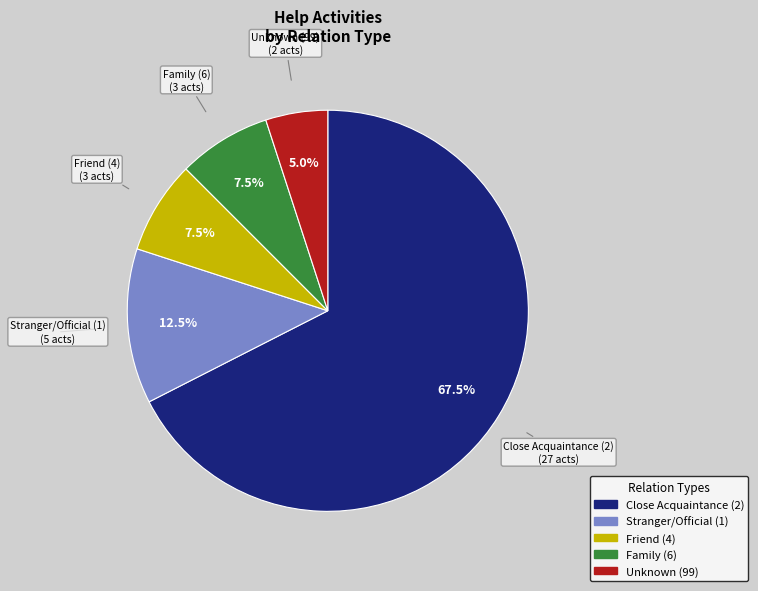

To the nearest percent, what is the difference between the largest and smallest slice percentages?

62%